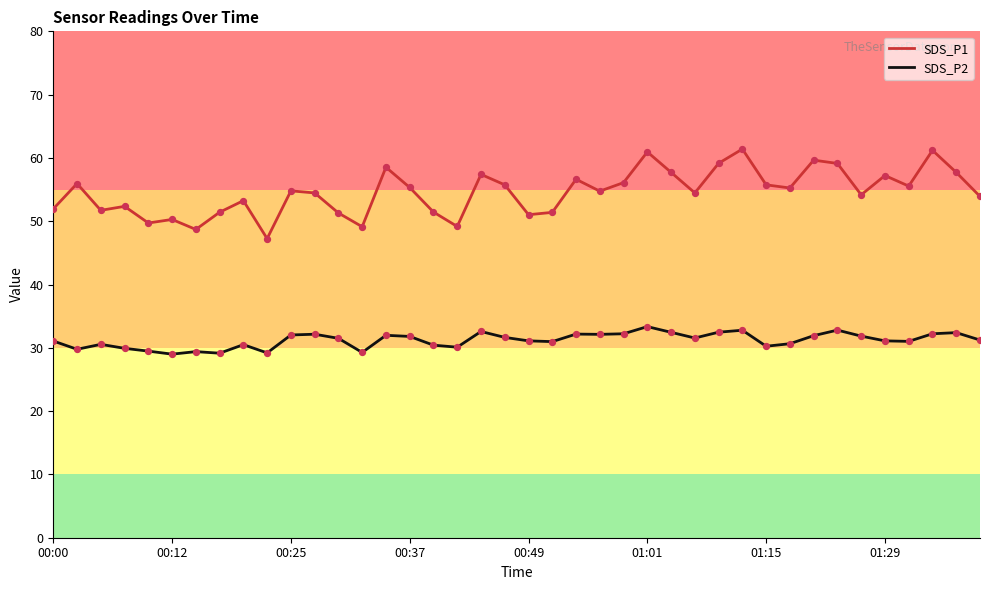

Which series has the largest total across all categories?

SDS_P1